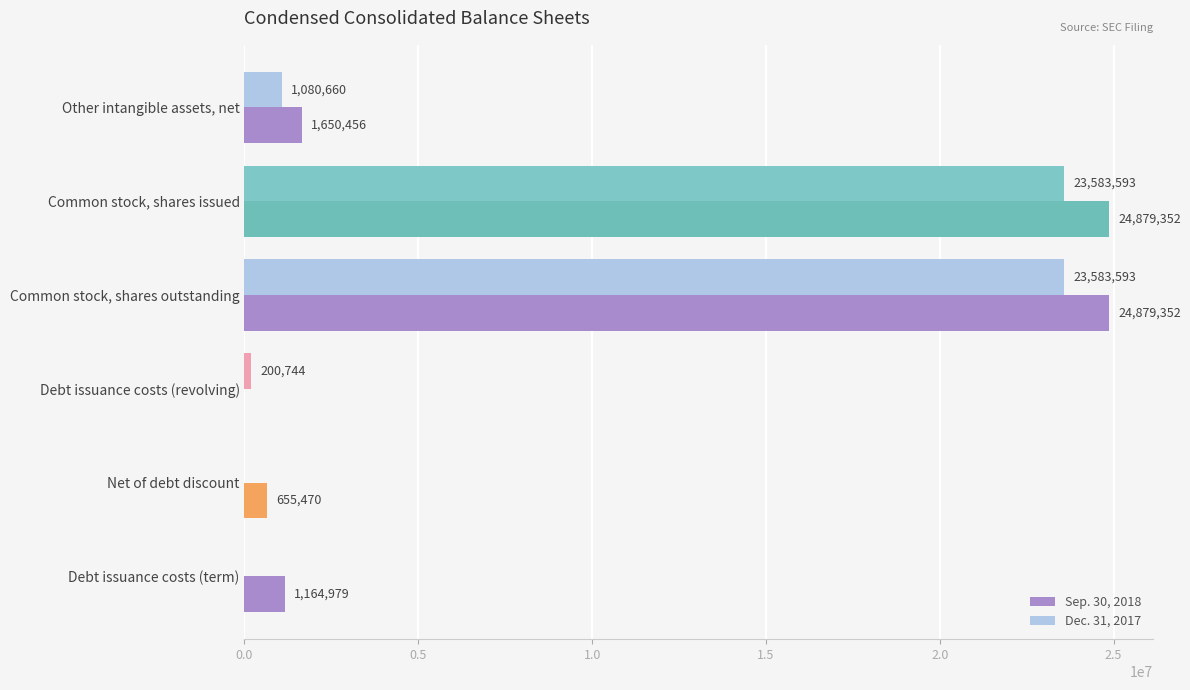

Which series changed the most between Common stock, shares issued and Debt issuance costs (revolving)?

Sep. 30, 2018